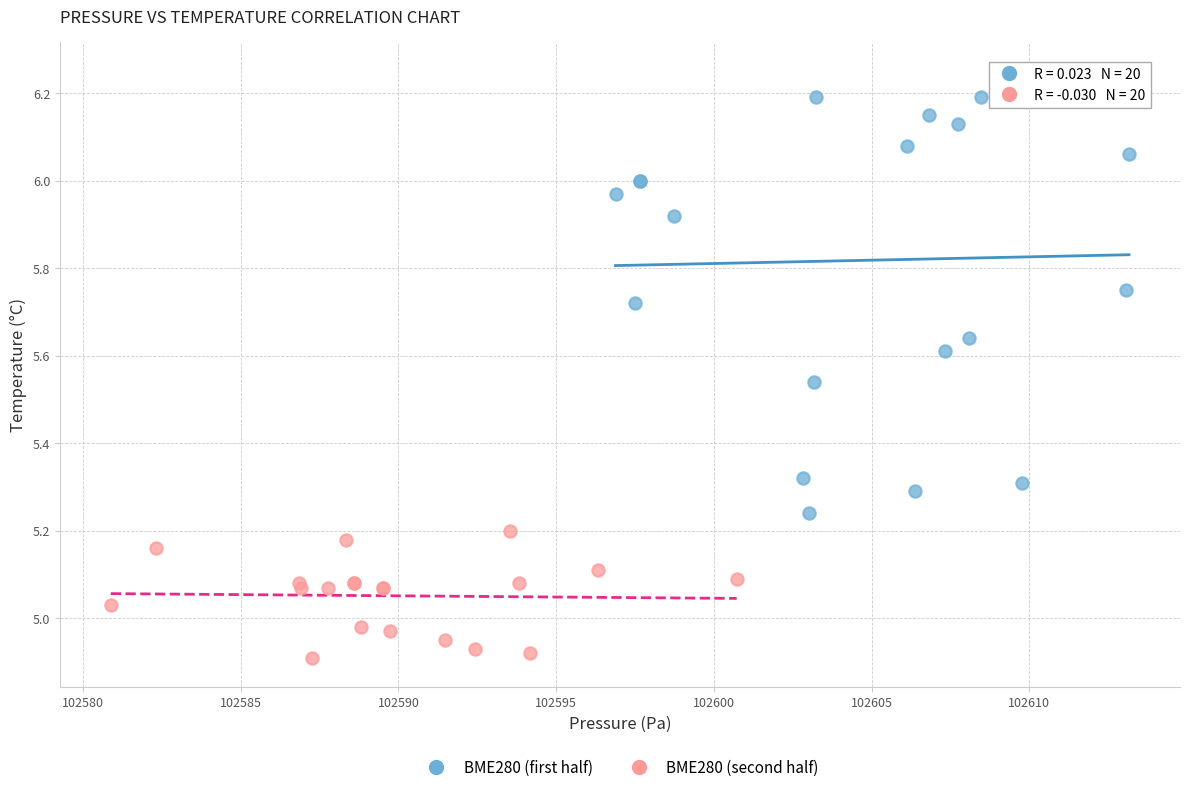

Which series has the widest spread of Y values?

BME280 (first half)